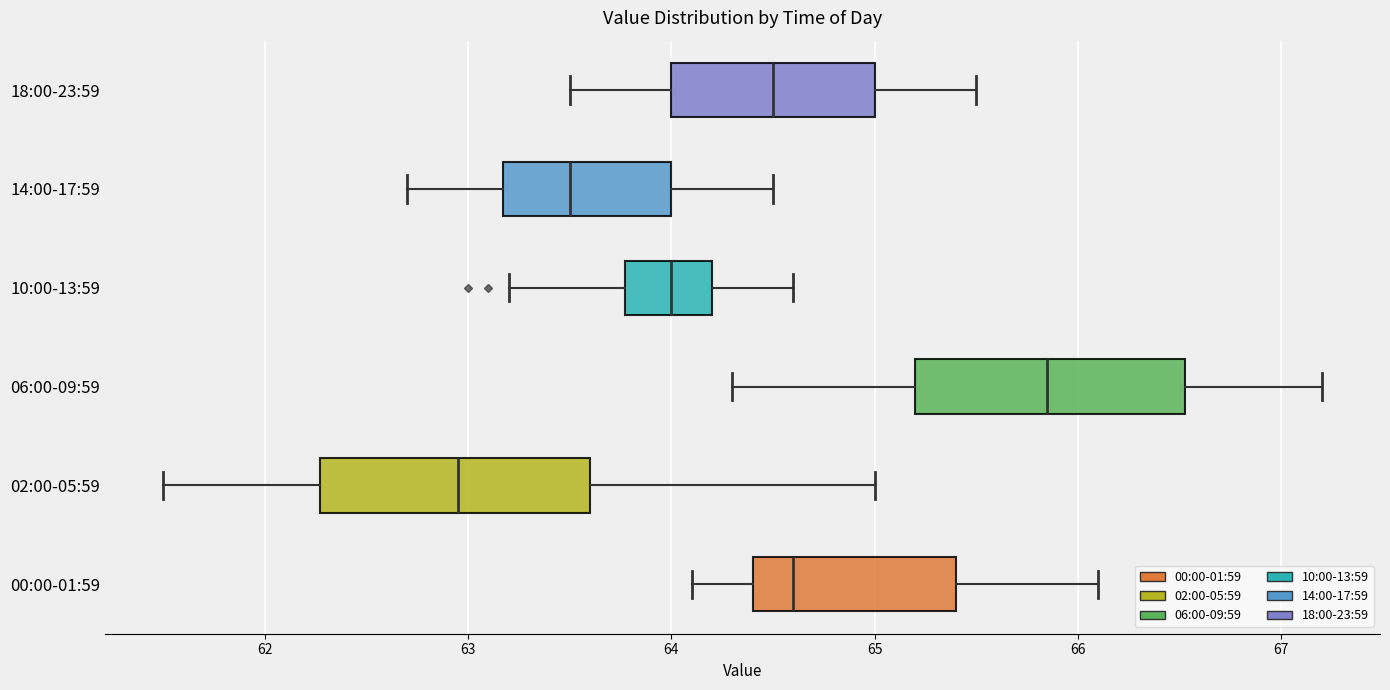

Which box has the furthest to the left median line?

02:00-05:59